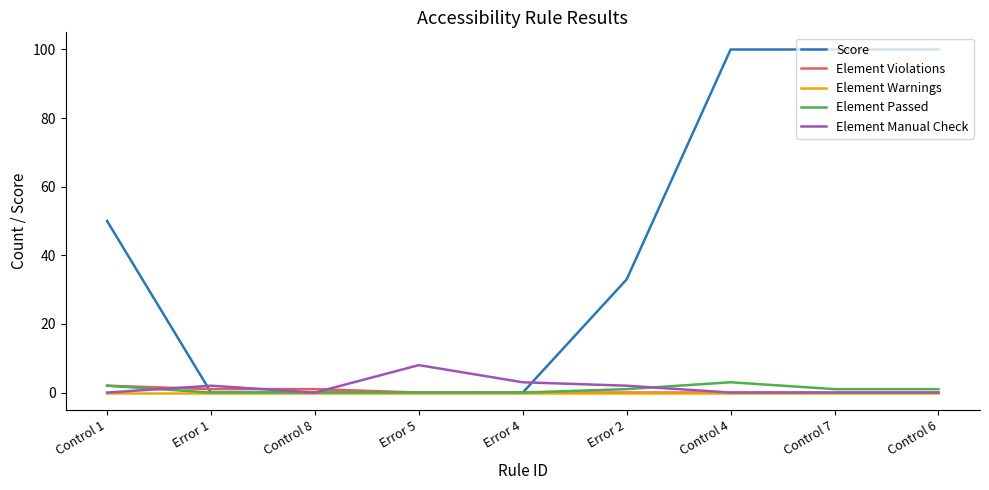

Reading right to left, extract all data points from this chart.

Score: 100	100	100	33	0	0	0	0	50
Element Violations: 0	0	0	0	0	0	1	1	2
Element Warnings: 0	0	0	0	0	0	0	0	0
Element Passed: 1	1	3	1	0	0	0	0	2
Element Manual Check: 0	0	0	2	3	8	0	2	0